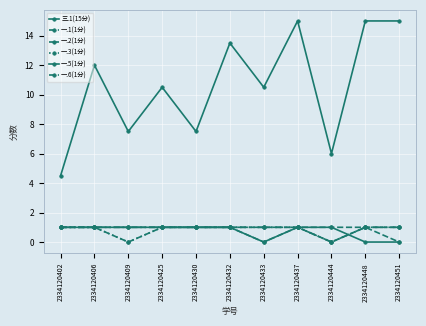

How many distinct data groups are displayed?

6